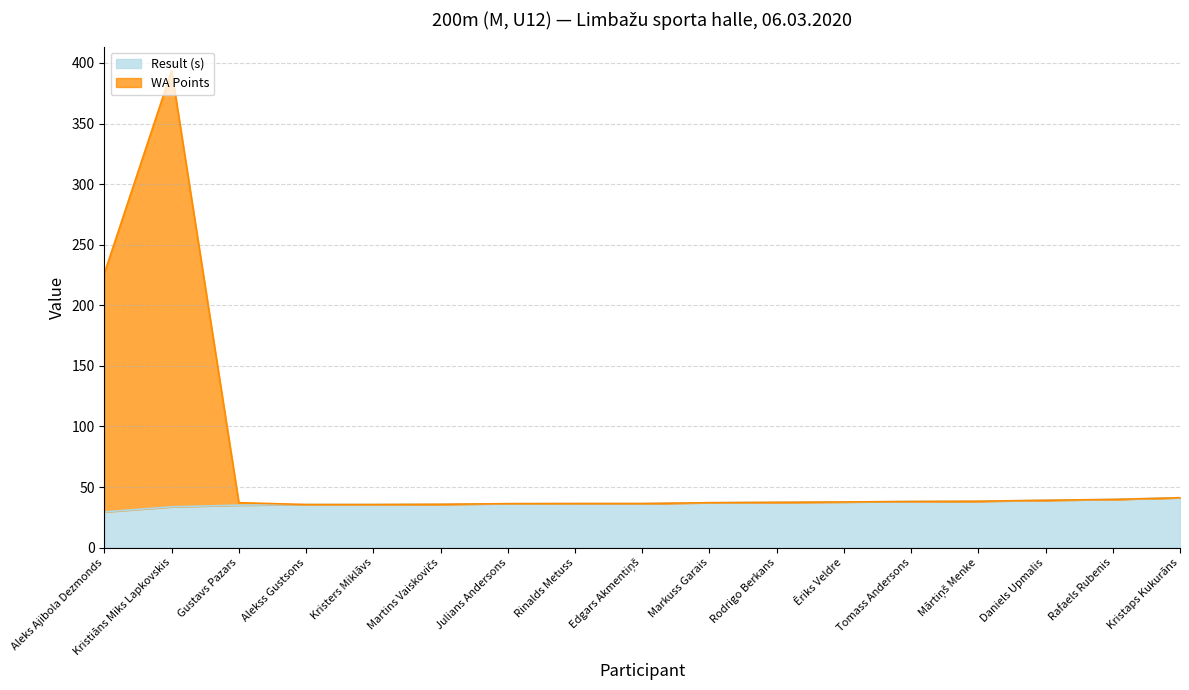

What is the value of the WA Points point at the 15th from the left?

39.1